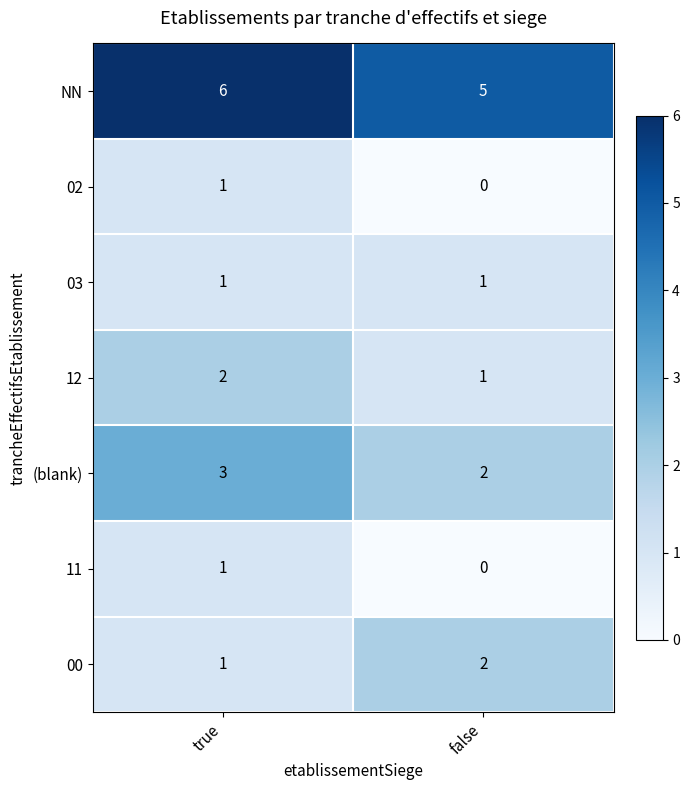

At how many categories does at least one series exceed 0?

2